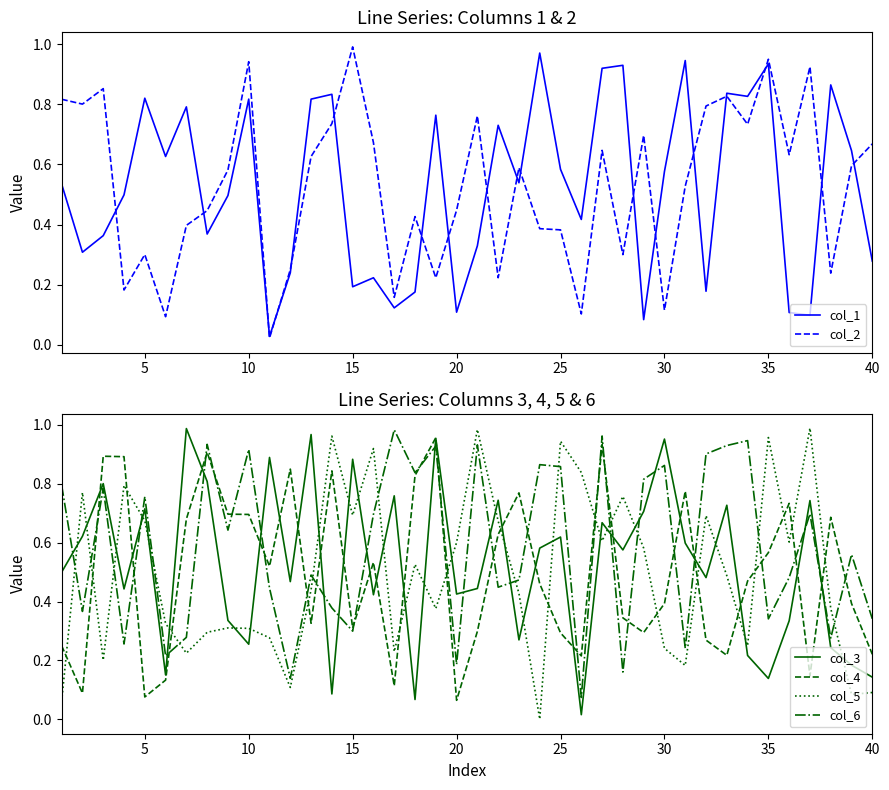

At how many categories does at least one series exceed 0?

40